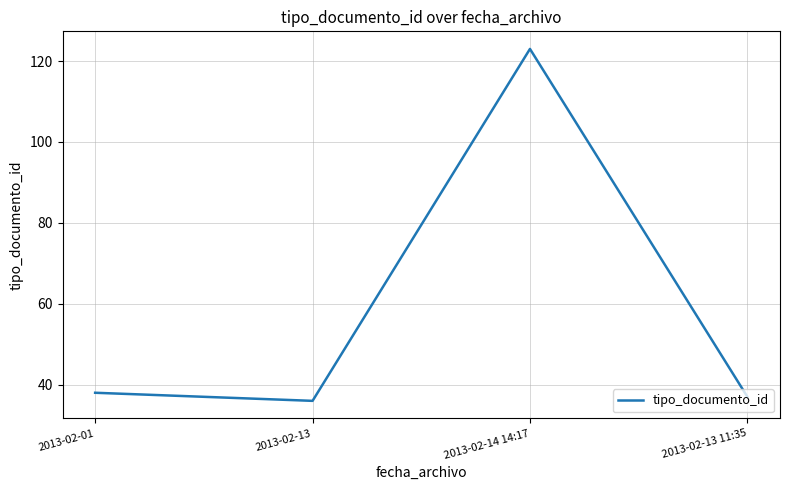

Count the number of data series in this chart.

1